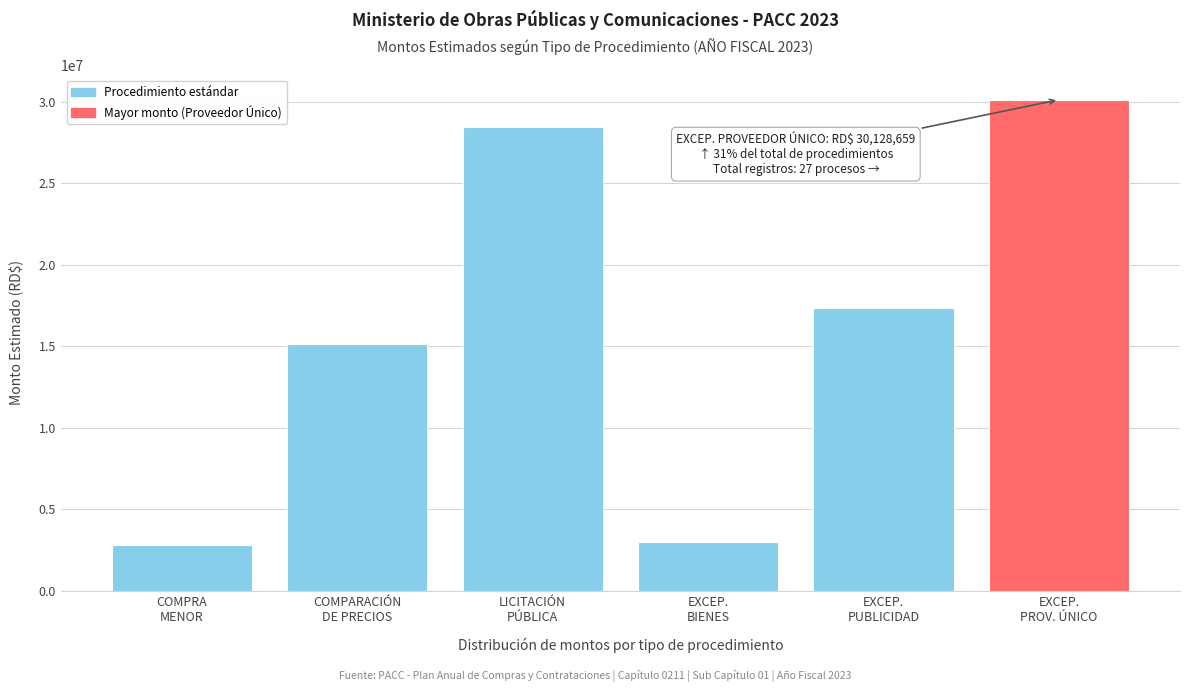

Reading left to right, what are all the values shown in this chart?

2819250.0	15117750.0	28454452.9	3000000.0	17363895.0	30128659.2